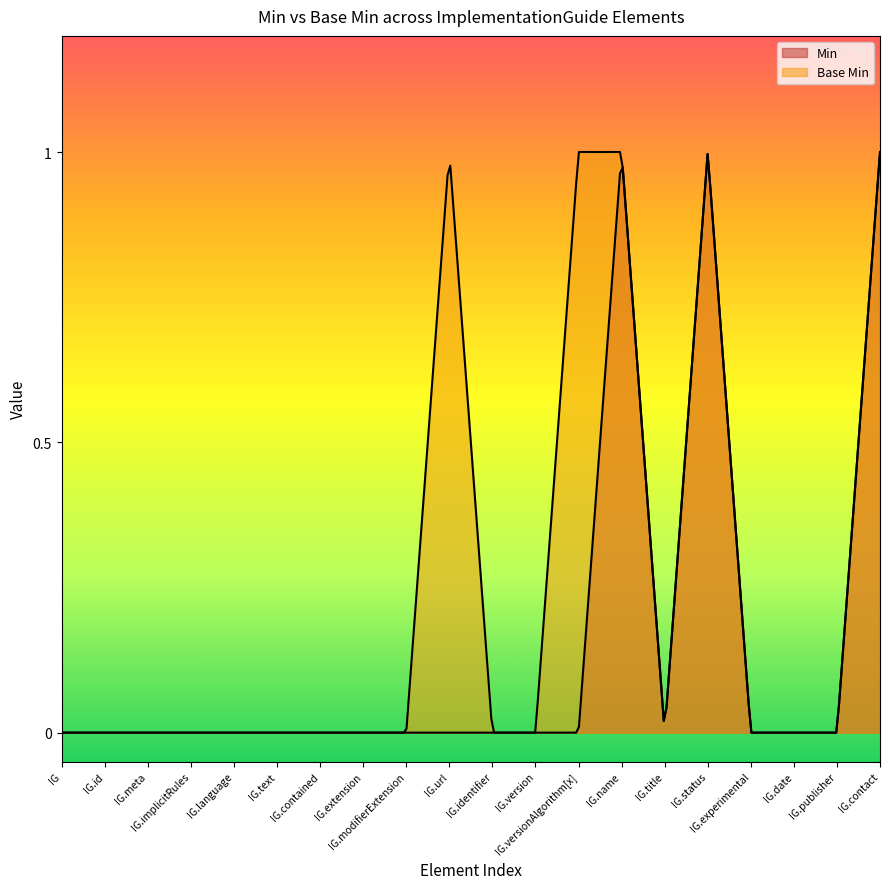

Count the Base Min values in the range 0 to 1.

20